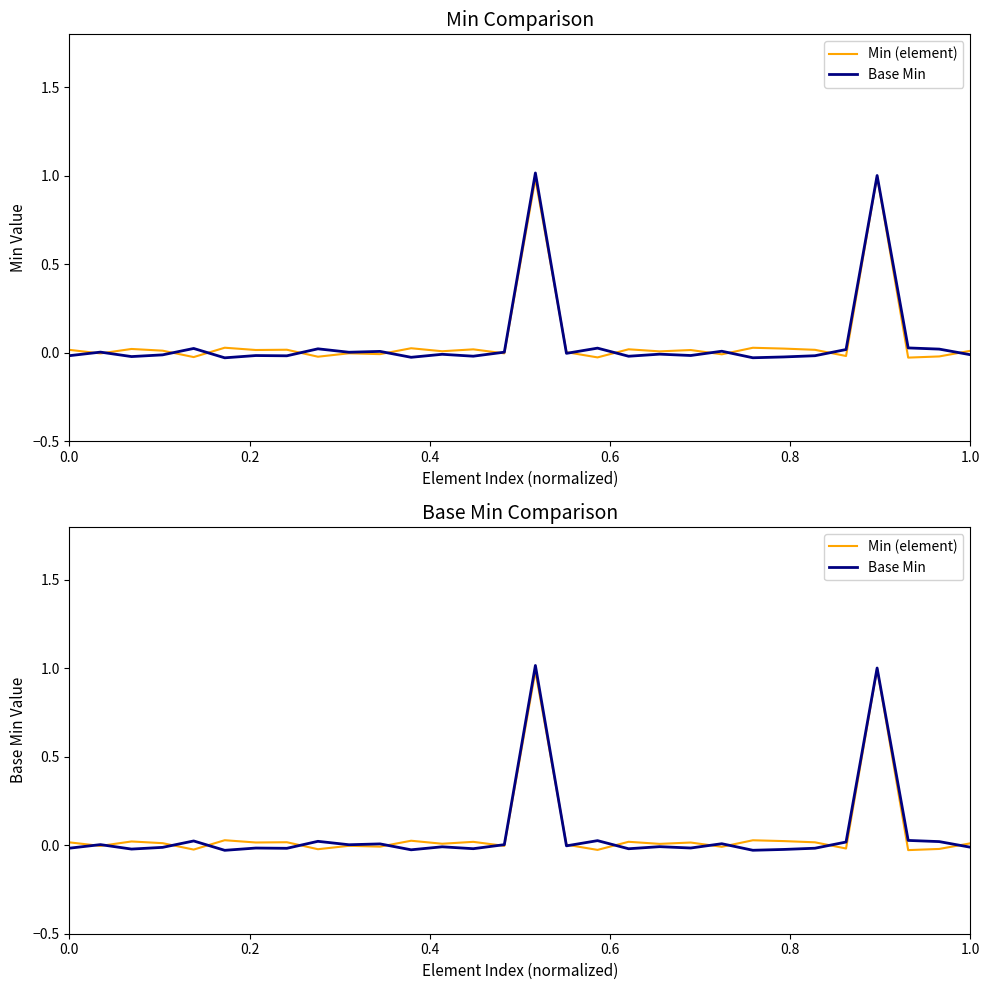

Where do Min (element) and Base Min first cross each other?

0.0 and 0.2